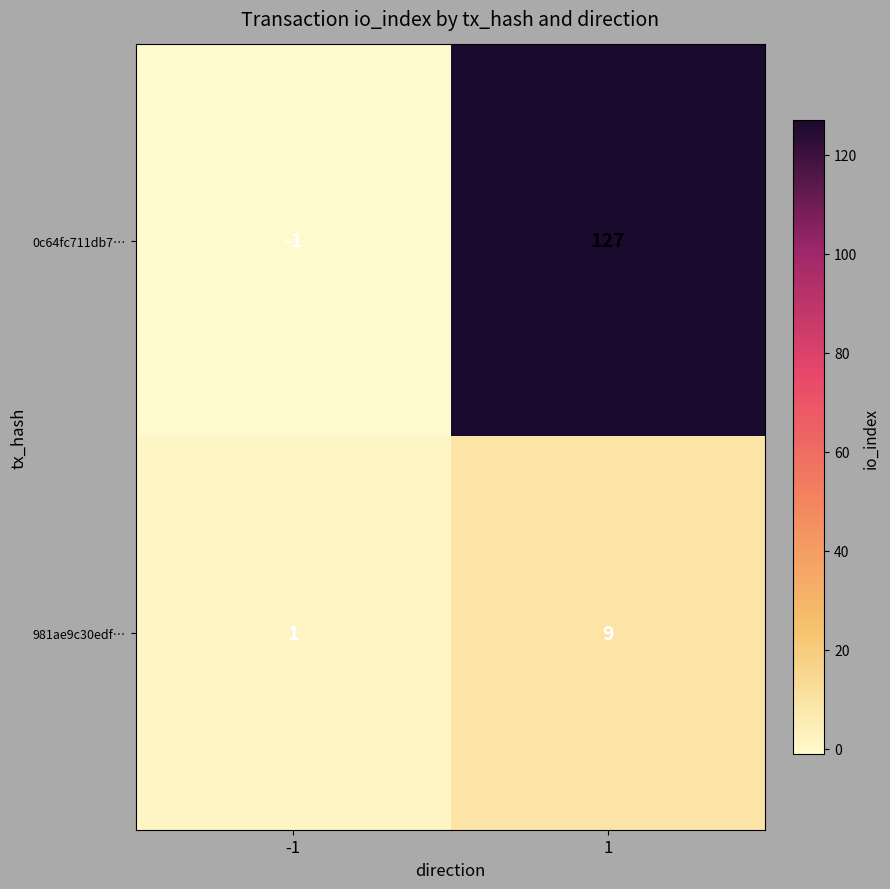

At which category is the sum across all series the highest?

1